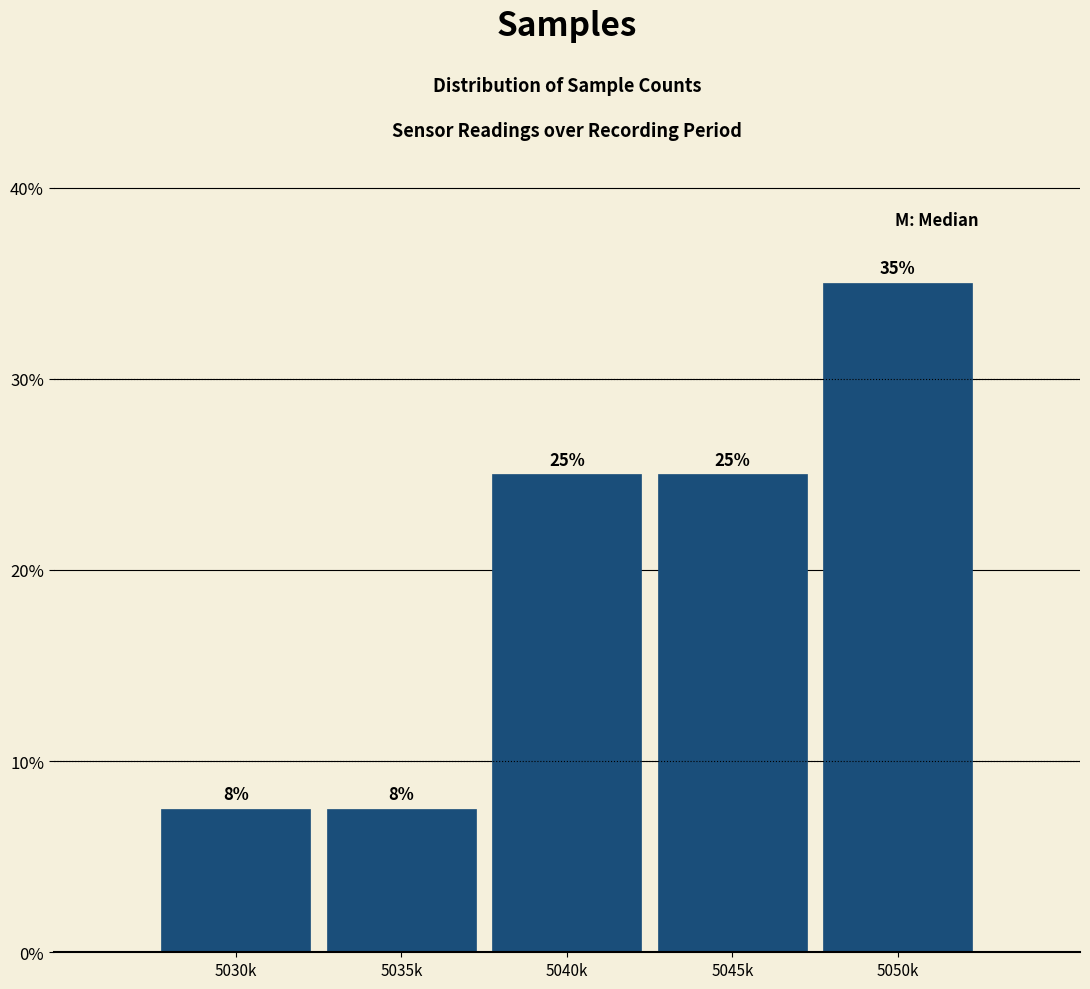

What is the label of the 1st bar from the right?

5050k